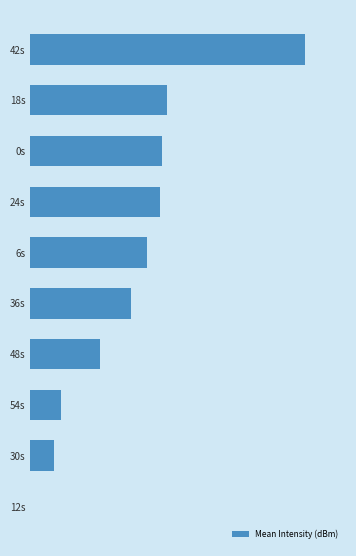

Which category has the highest value across all series?

42s